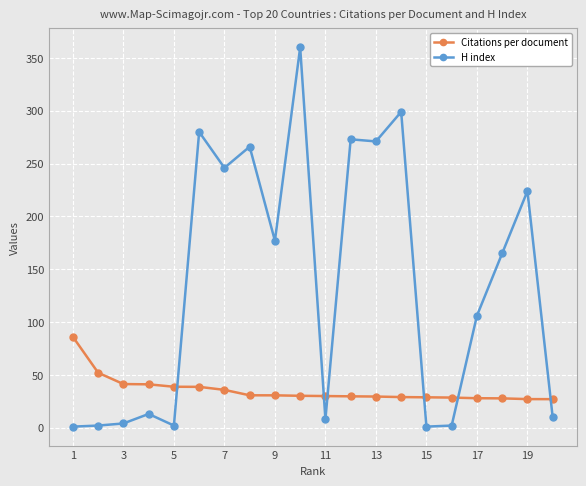

Which series has the largest total across all categories?

H index